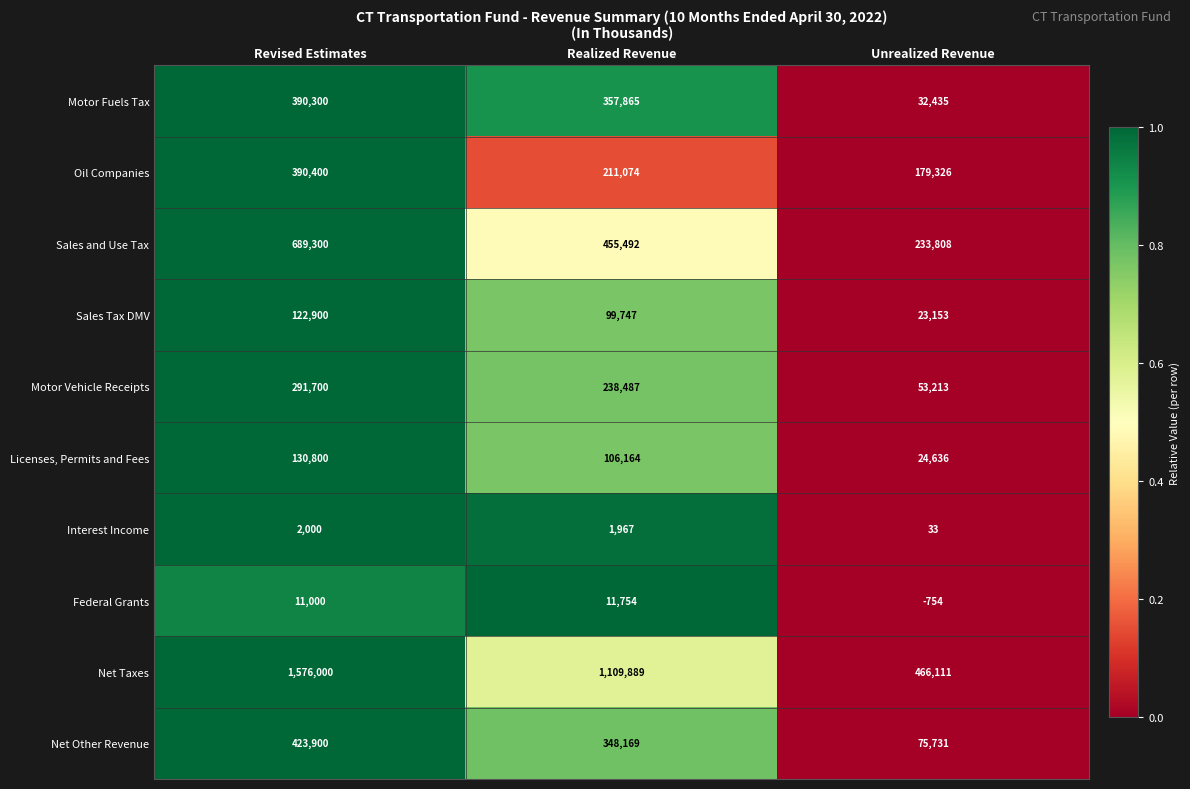

Which category has the lowest value across all series?

Unrealized Revenue